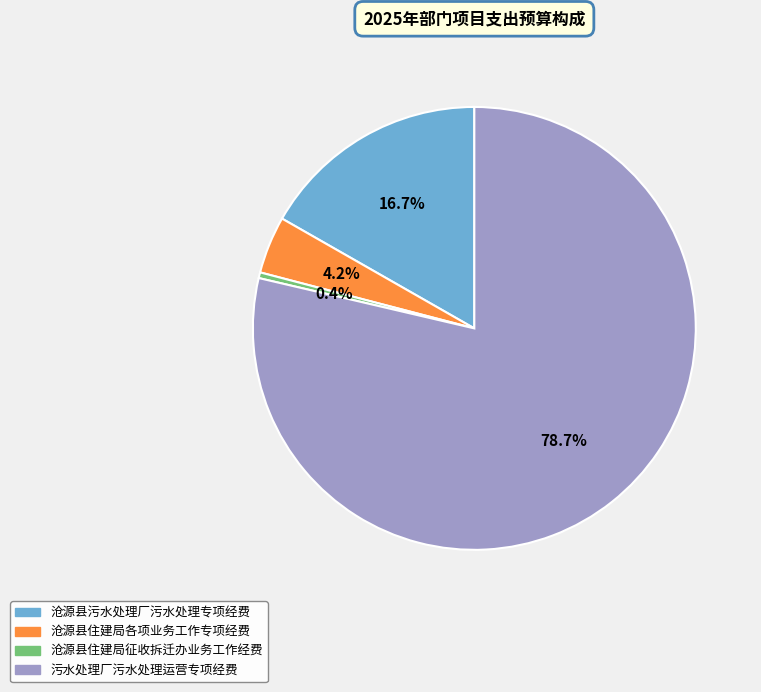

To the nearest percent, what is the difference between the 沧源县住建局征收拆迁办业务工作经费 and 污水处理厂污水处理运营专项经费 slice percentages?

78%